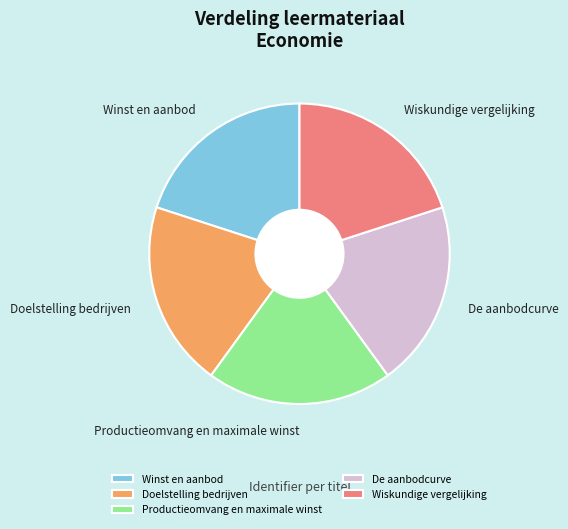

True or false: De aanbodcurve accounts for 20% of the total.

True